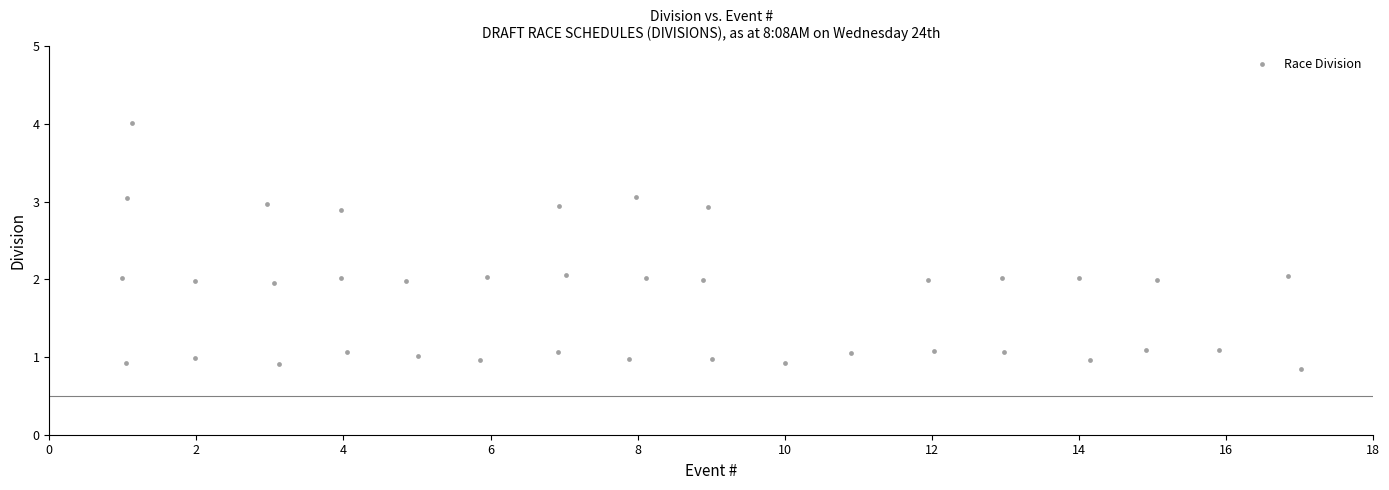

What is the range of Y values (max minus min)?

3.2